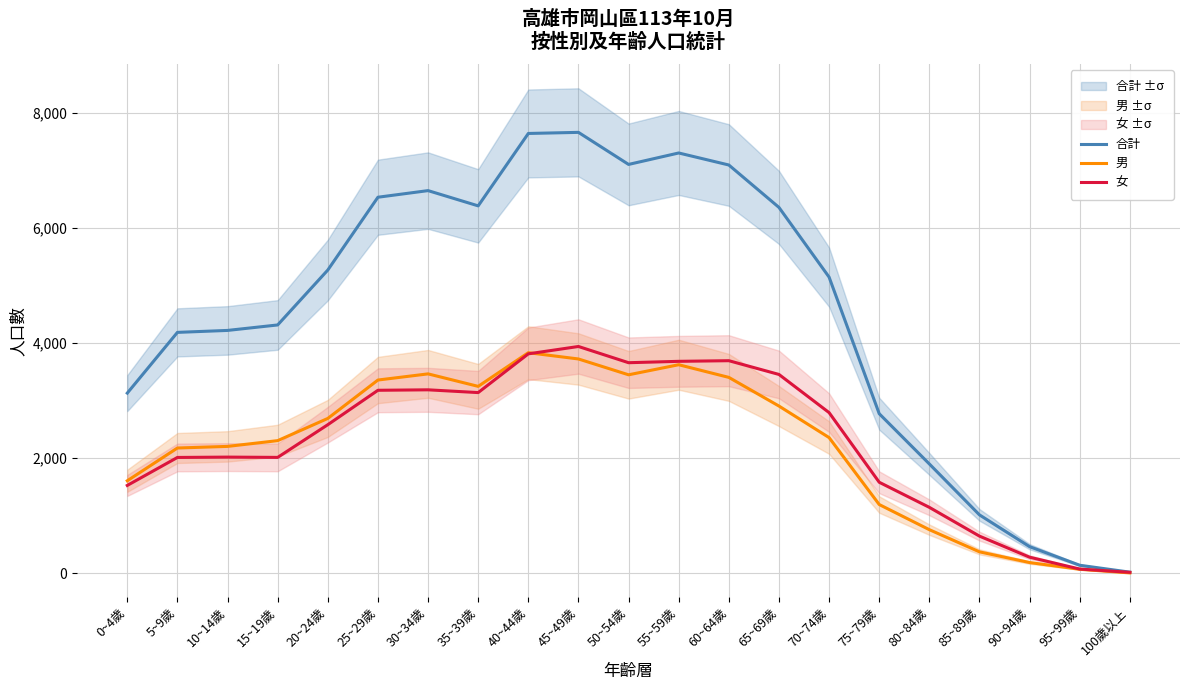

What are all the series names shown in the legend?

合計, 男, 女